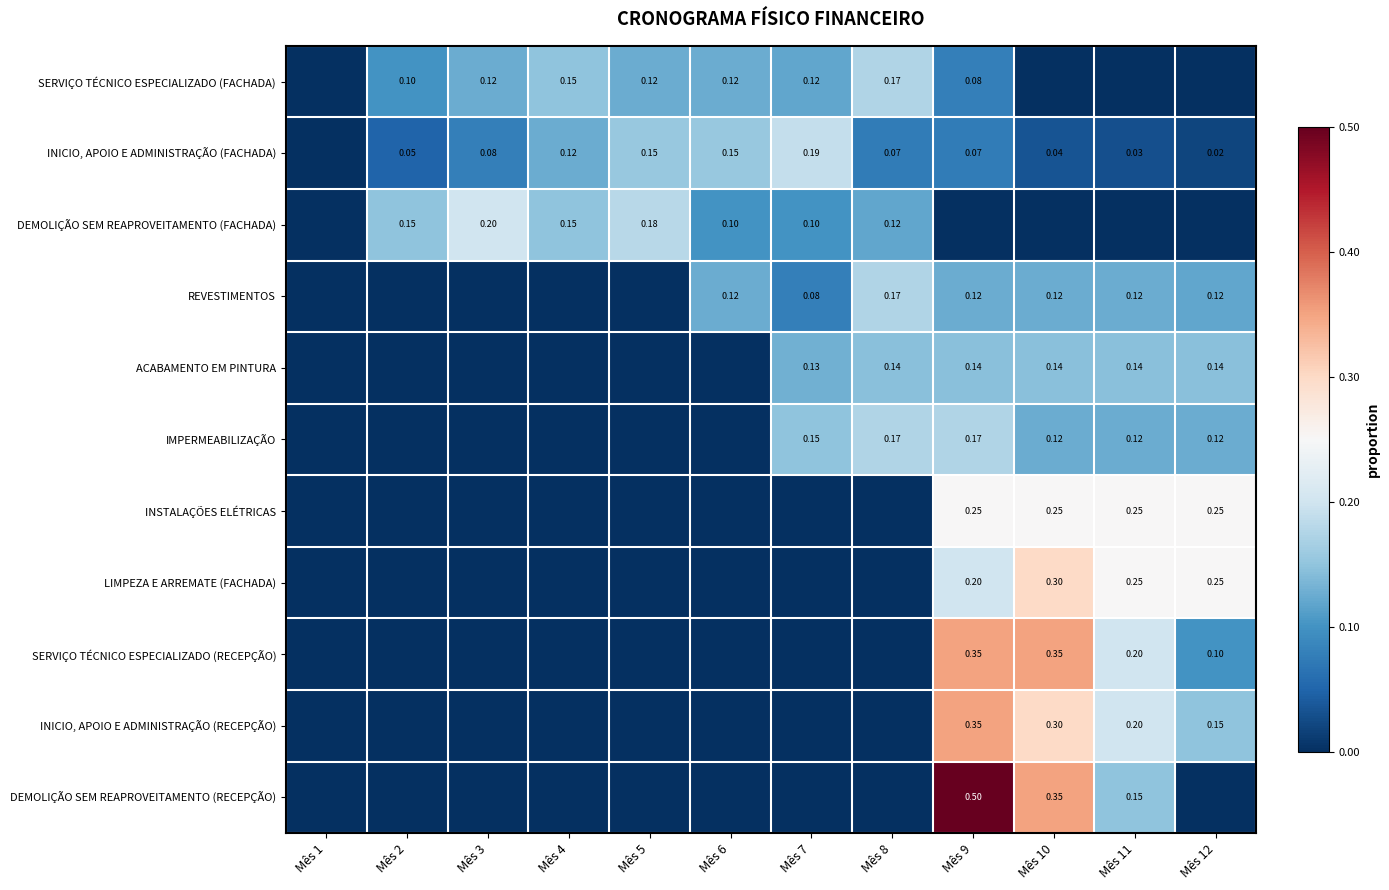

Is the value of DEMOLIÇÃO SEM REAPROVEITAMENTO (FACHADA) at Mês 5 greater than the value of SERVIÇO TÉCNICO ESPECIALIZADO (FACHADA) at Mês 9?

Yes